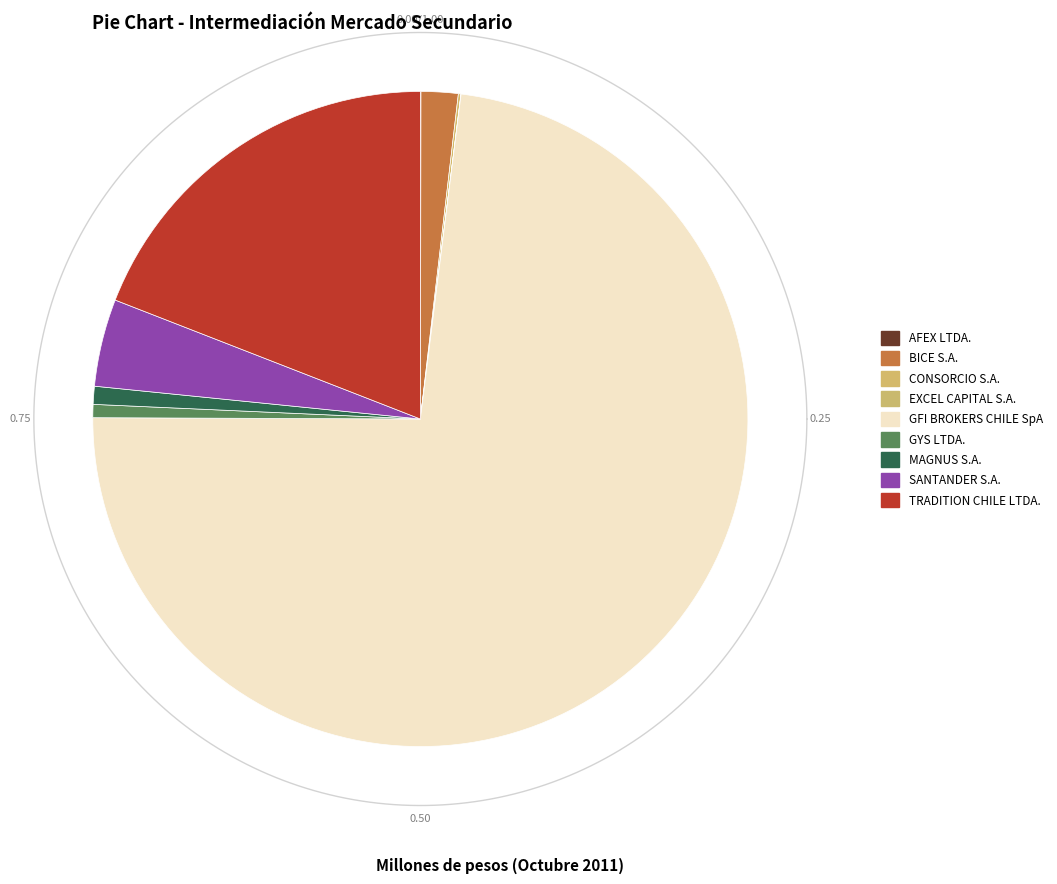

What percentage is NOT represented by MAGNUS S.A.?

99.1%